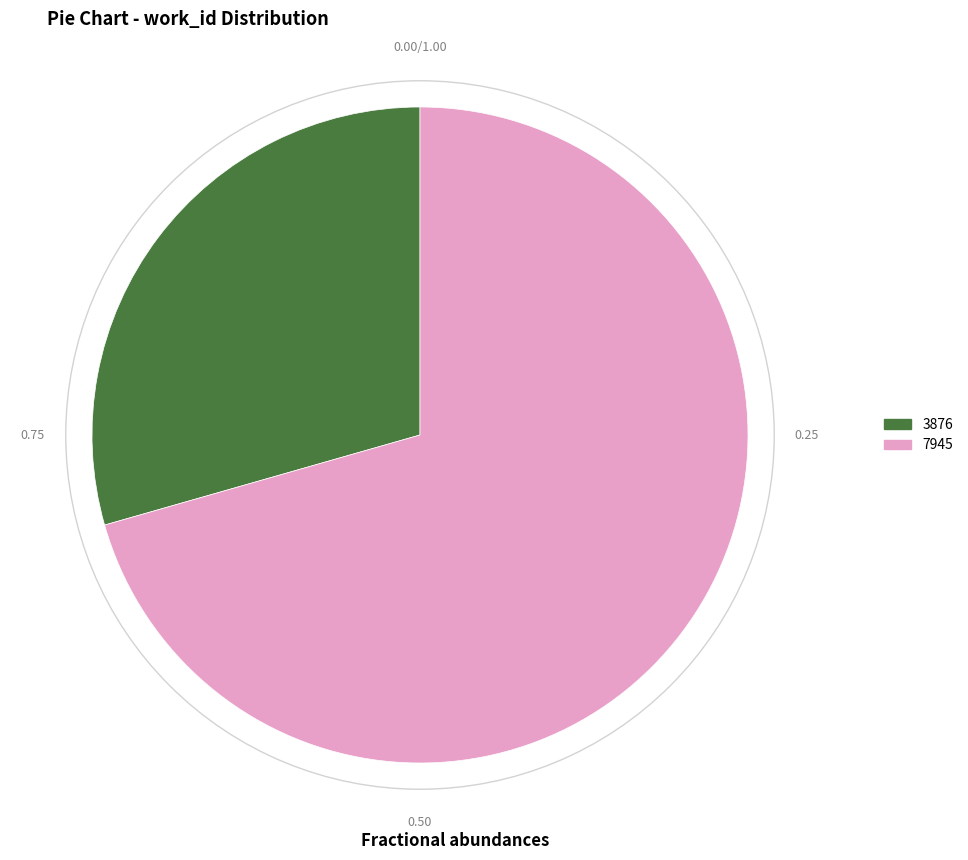

True or false: 3876 accounts for 23% of the total.

False